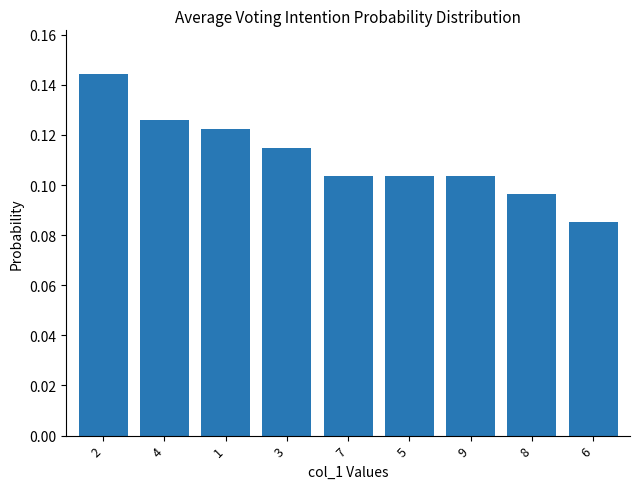

The chart shows a value of 0.2 at 1. True or false?

False